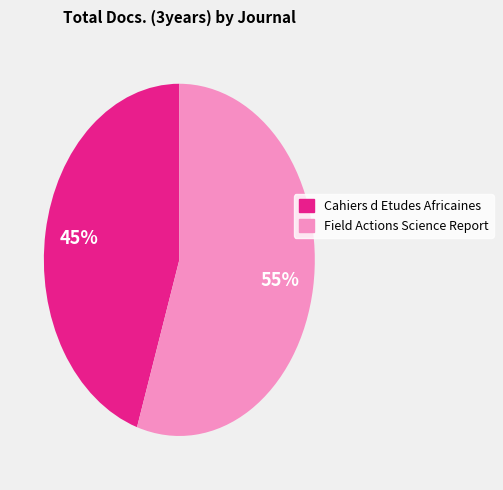

Rank the categories by value from highest to lowest.

Field Actions Science Report, Cahiers d Etudes Africaines